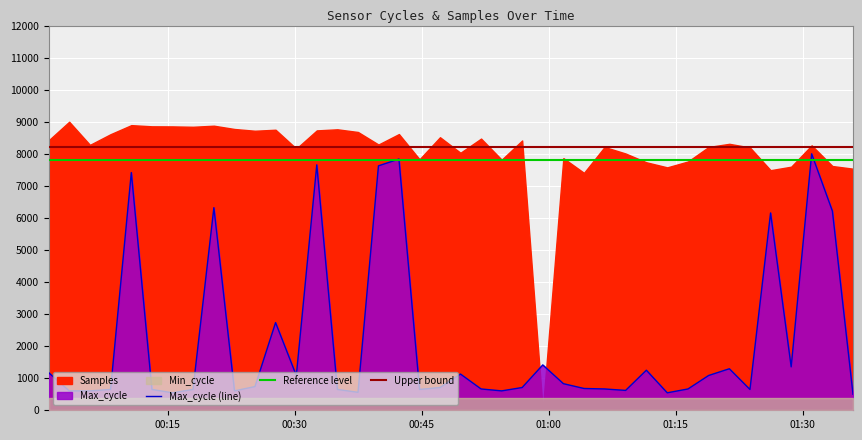

True or false: Reference level and Upper bound cross at least once.

False